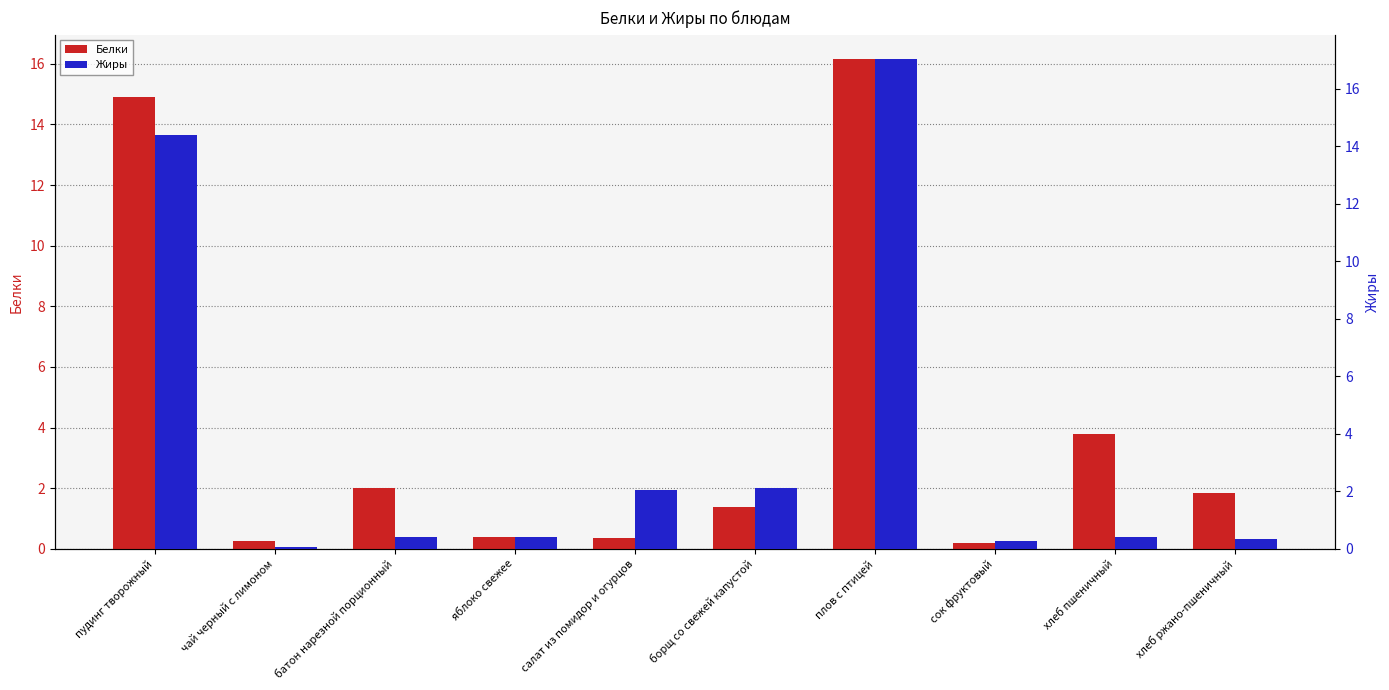

What is the maximum value shown in the chart?

17.0